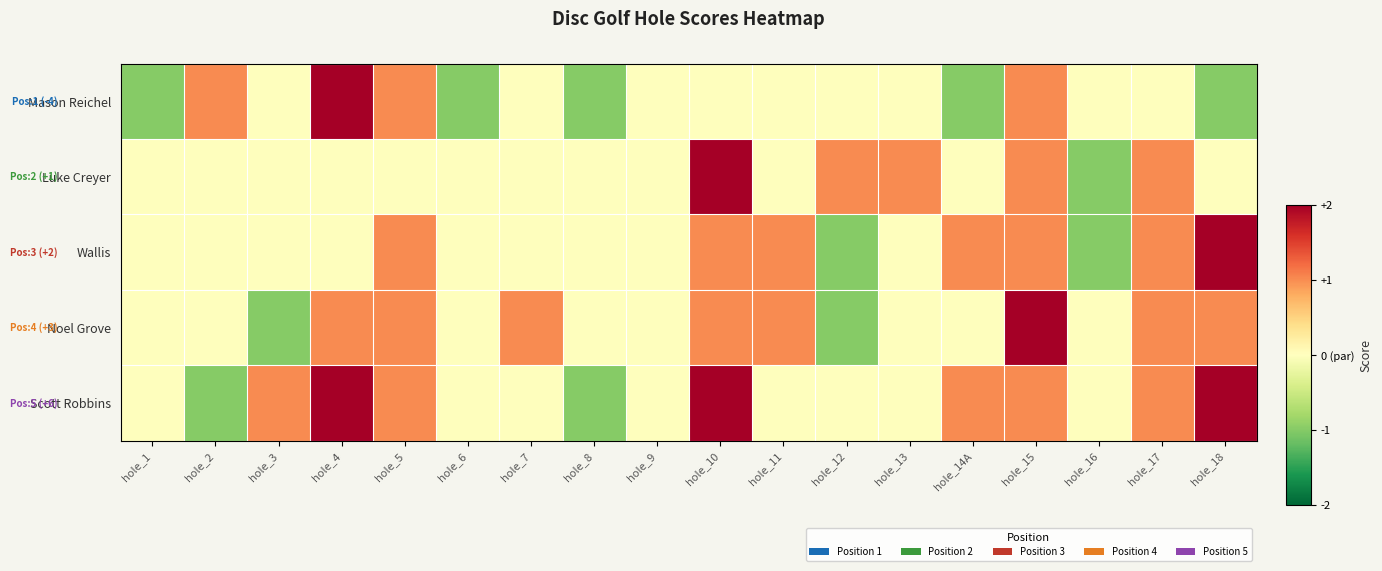

Reading left to right, transcribe all the data shown in this chart.

Mason Reichel: hole_1=-1	hole_2=1	hole_3=0	hole_4=2	hole_5=1	hole_6=-1	hole_7=0	hole_8=-1	hole_9=0	hole_10=0	hole_11=0	hole_12=0	hole_13=0	hole_14A=-1	hole_15=1	hole_16=0	hole_17=0	hole_18=-1
Luke Creyer: hole_1=0	hole_2=0	hole_3=0	hole_4=0	hole_5=0	hole_6=0	hole_7=0	hole_8=0	hole_9=0	hole_10=2	hole_11=0	hole_12=1	hole_13=1	hole_14A=0	hole_15=1	hole_16=-1	hole_17=1	hole_18=0
Wallis: hole_1=0	hole_2=0	hole_3=0	hole_4=0	hole_5=1	hole_6=0	hole_7=0	hole_8=0	hole_9=0	hole_10=1	hole_11=1	hole_12=-1	hole_13=0	hole_14A=1	hole_15=1	hole_16=-1	hole_17=1	hole_18=2
Noel Grove: hole_1=0	hole_2=0	hole_3=-1	hole_4=1	hole_5=1	hole_6=0	hole_7=1	hole_8=0	hole_9=0	hole_10=1	hole_11=1	hole_12=-1	hole_13=0	hole_14A=0	hole_15=2	hole_16=0	hole_17=1	hole_18=1
Scott Robbins: hole_1=0	hole_2=-1	hole_3=1	hole_4=3	hole_5=1	hole_6=0	hole_7=0	hole_8=-1	hole_9=0	hole_10=2	hole_11=0	hole_12=0	hole_13=0	hole_14A=1	hole_15=1	hole_16=0	hole_17=1	hole_18=2